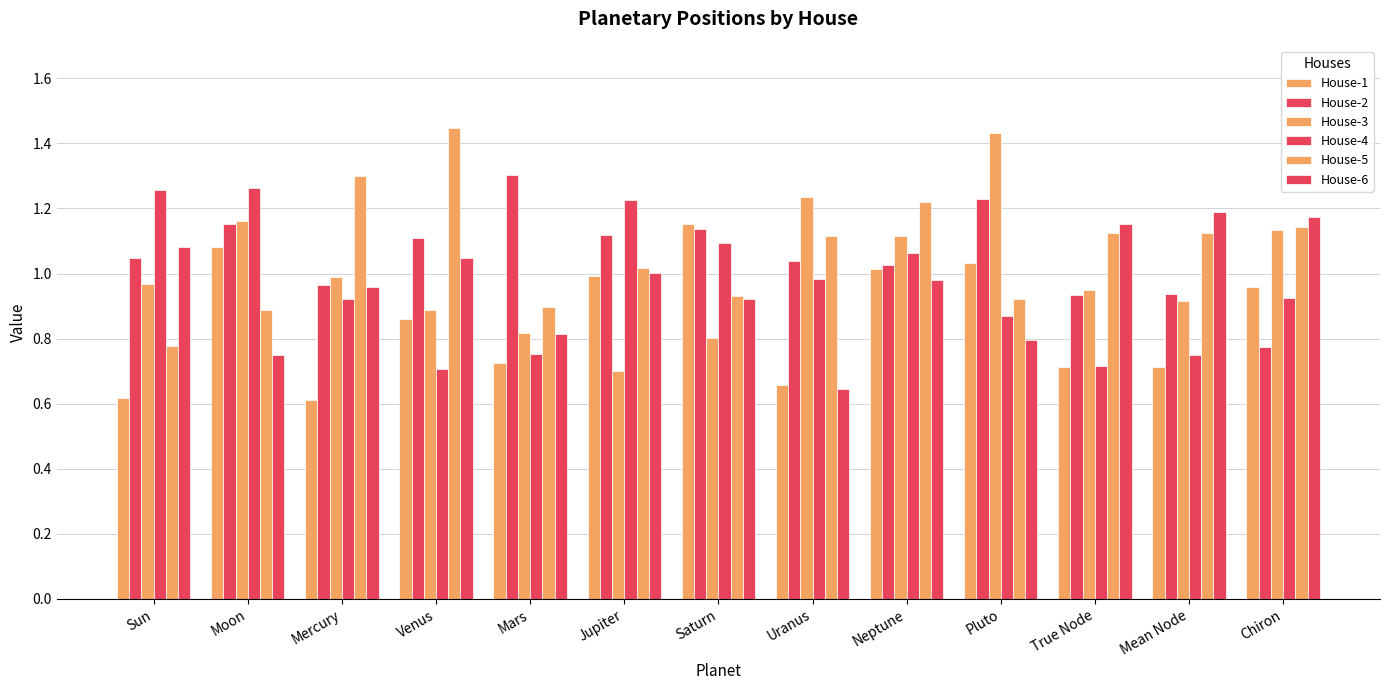

How many bars are there in each group?

6